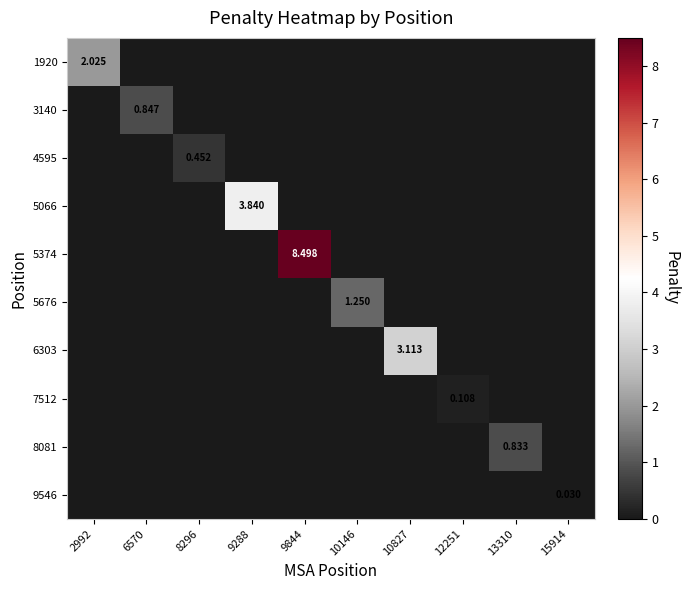

What is the greatest value displayed?

8.5